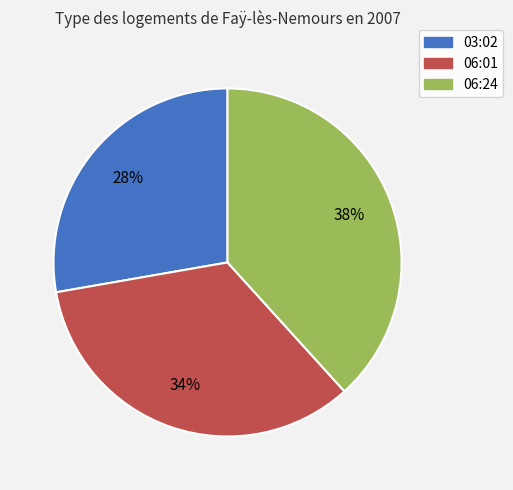

What is the ratio of the value at 06:01 to the value at 03:02?

1.2